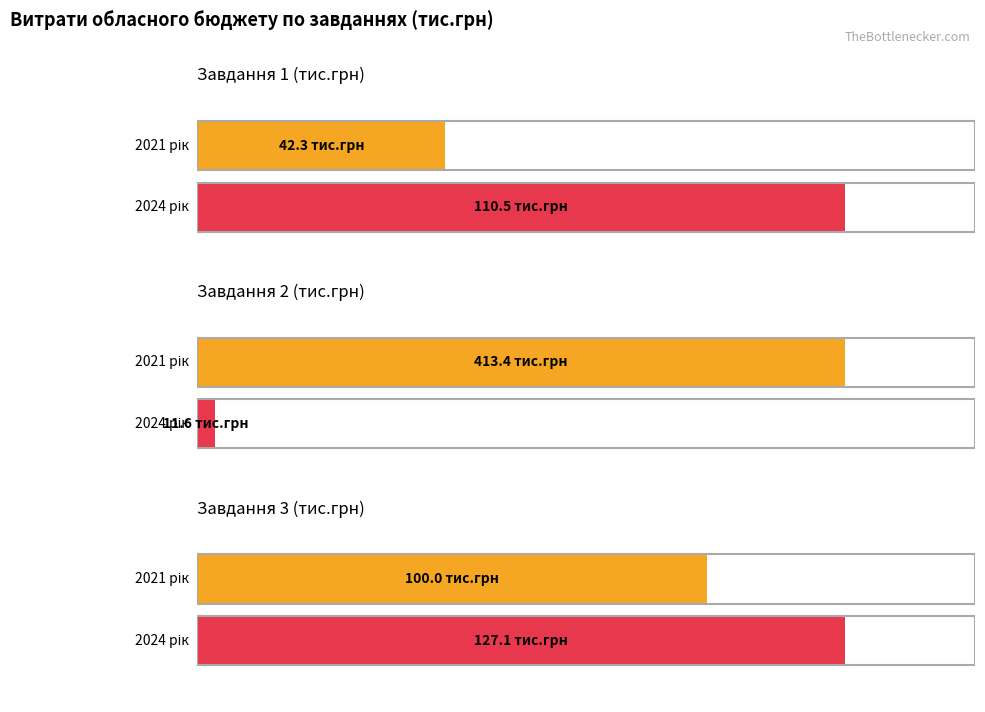

What is the sum of all 2024 рік values?

249.2